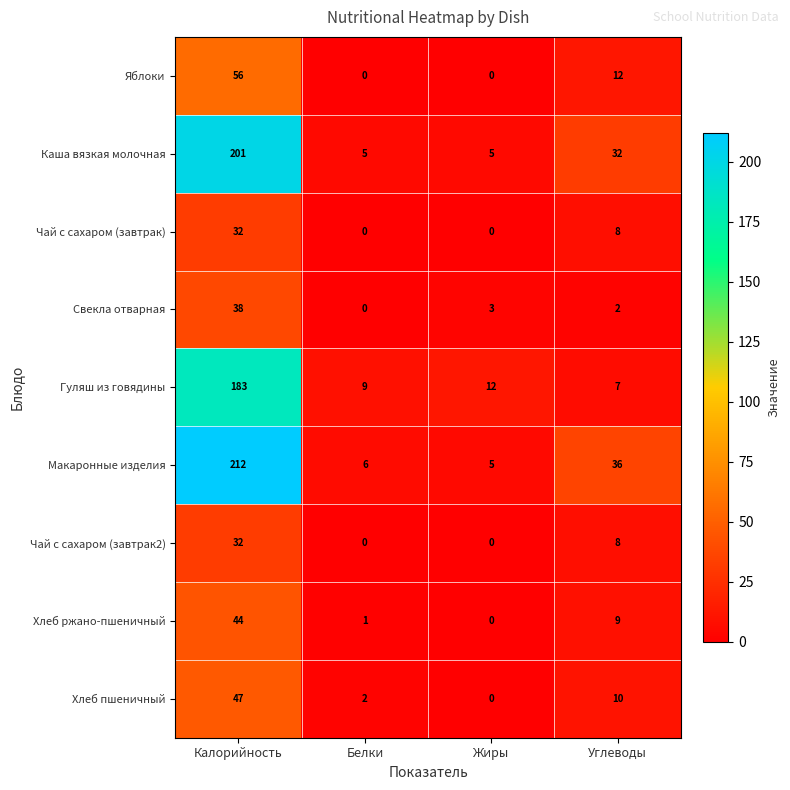

What is the difference between the highest and lowest values at Белки?

9